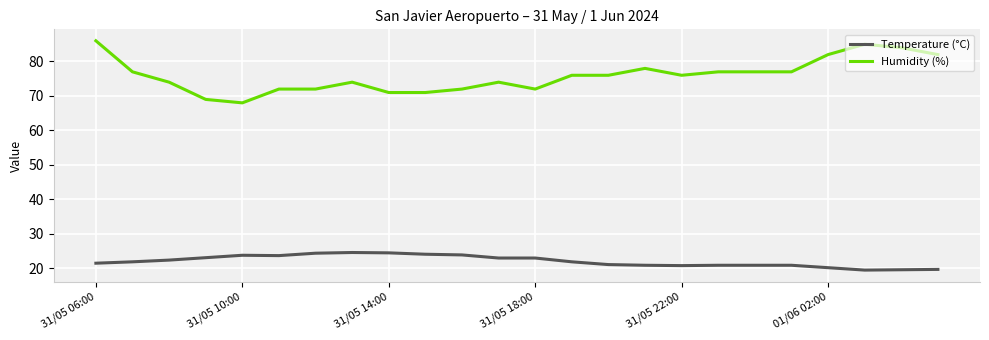

Which series has the widest spread of values?

Humidity (%)